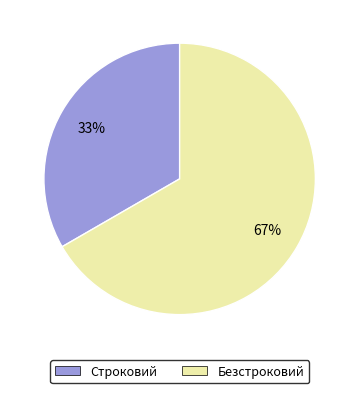

Is the sum of Безстроковий and Строковий greater than half?

Yes